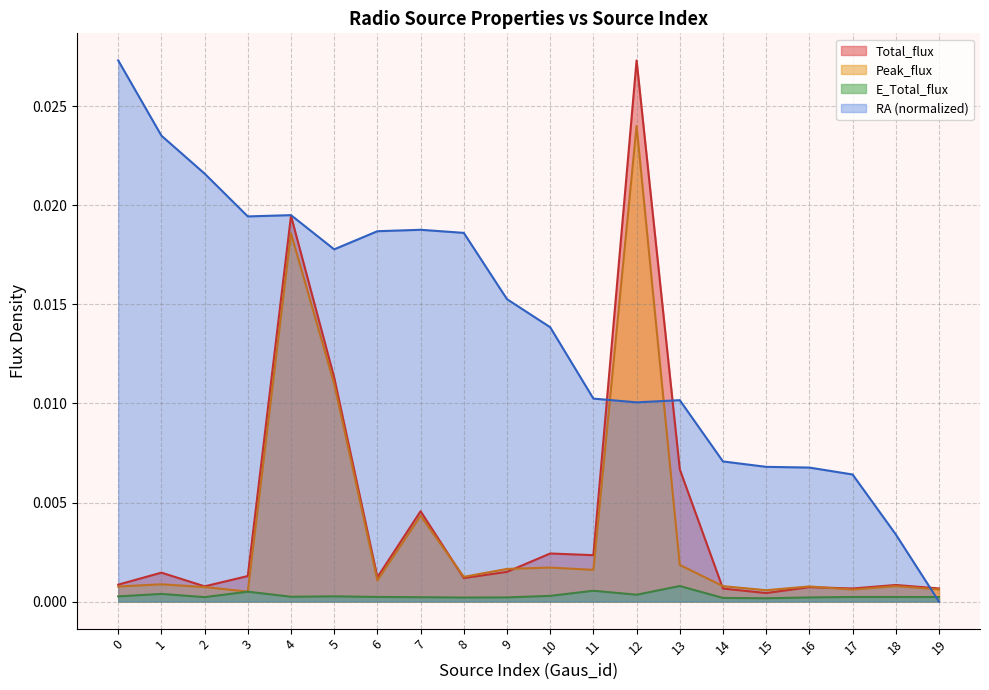

Between which two adjacent categories do Peak_flux and RA (normalized) first intersect?

11 and 12